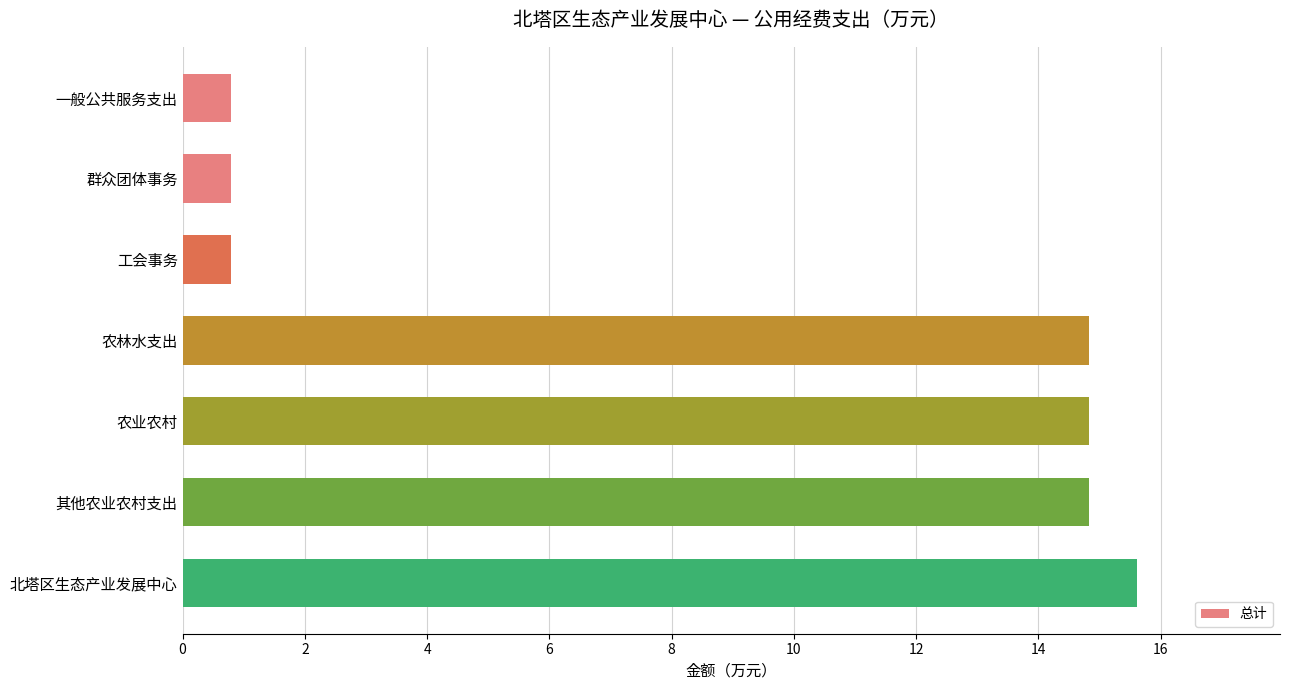

Reading top to bottom, extract all data points from this chart.

0.8	0.8	0.8	14.8	14.8	14.8	15.6